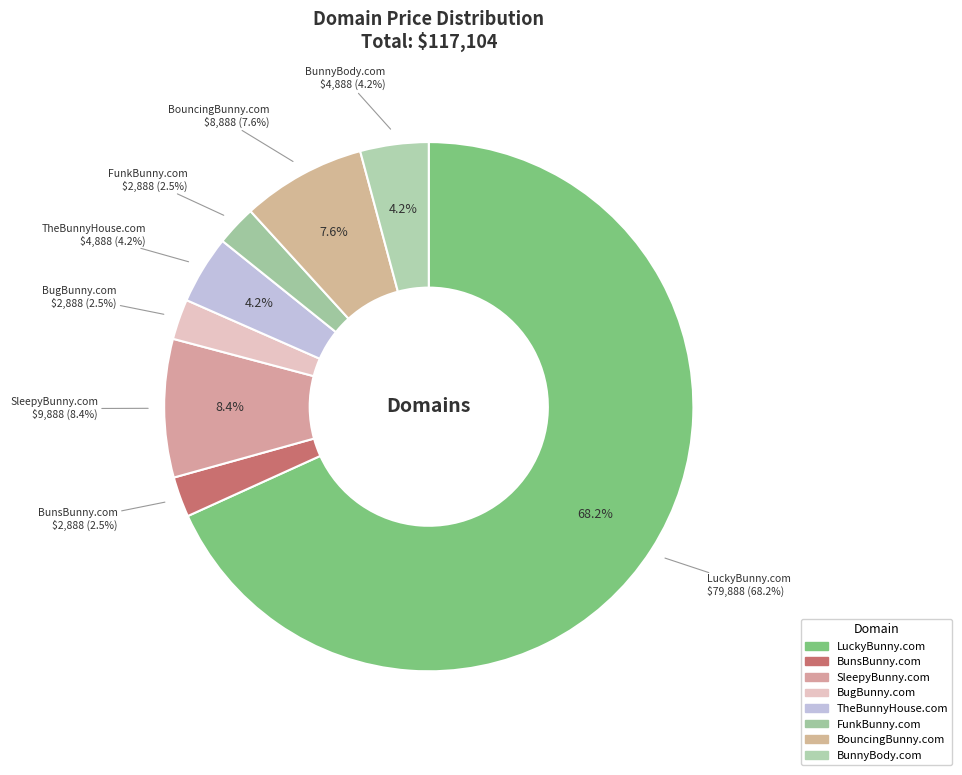

Does LuckyBunny.com represent more than half of the total?

Yes